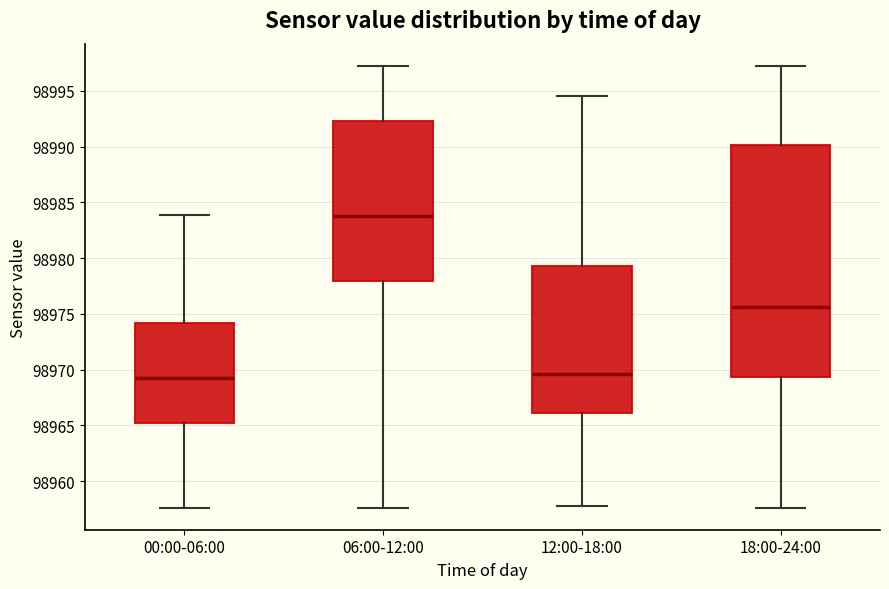

Which box is the tallest, from its lower edge to its upper edge?

18:00-24:00